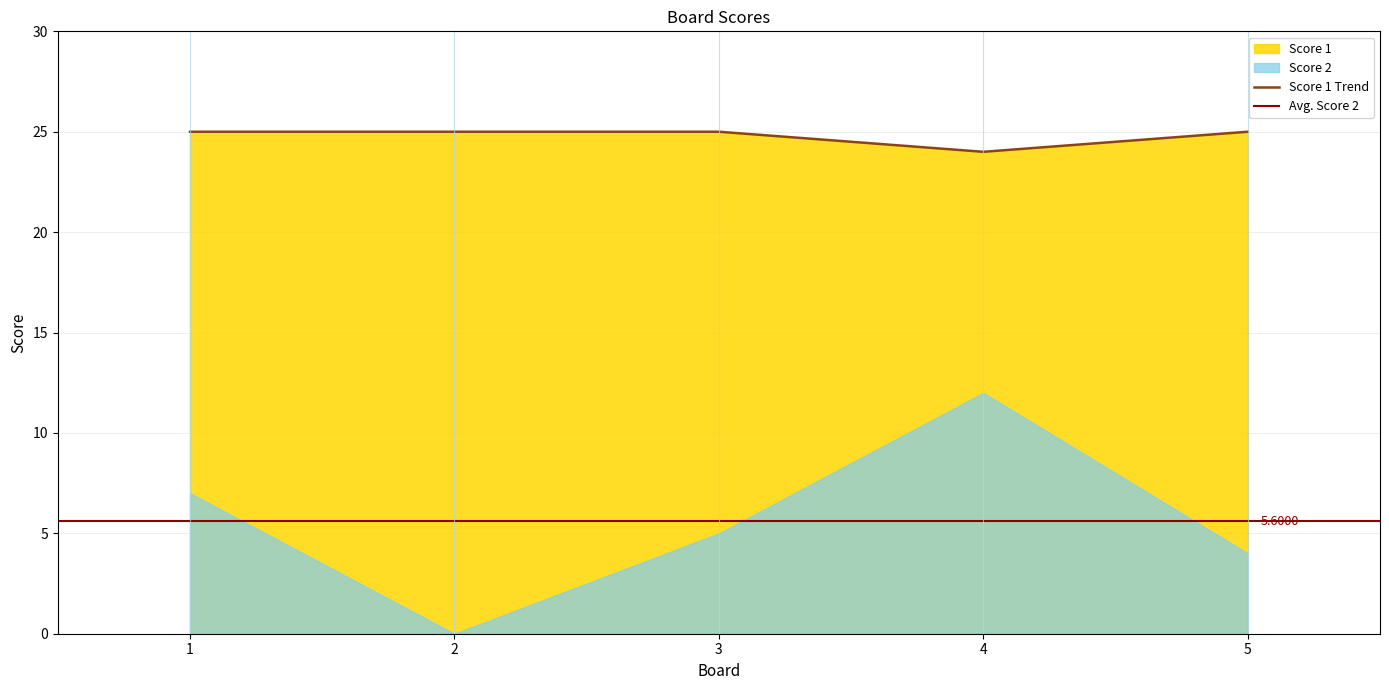

Reading left to right, transcribe all the data shown in this chart.

25	25	25	24	25